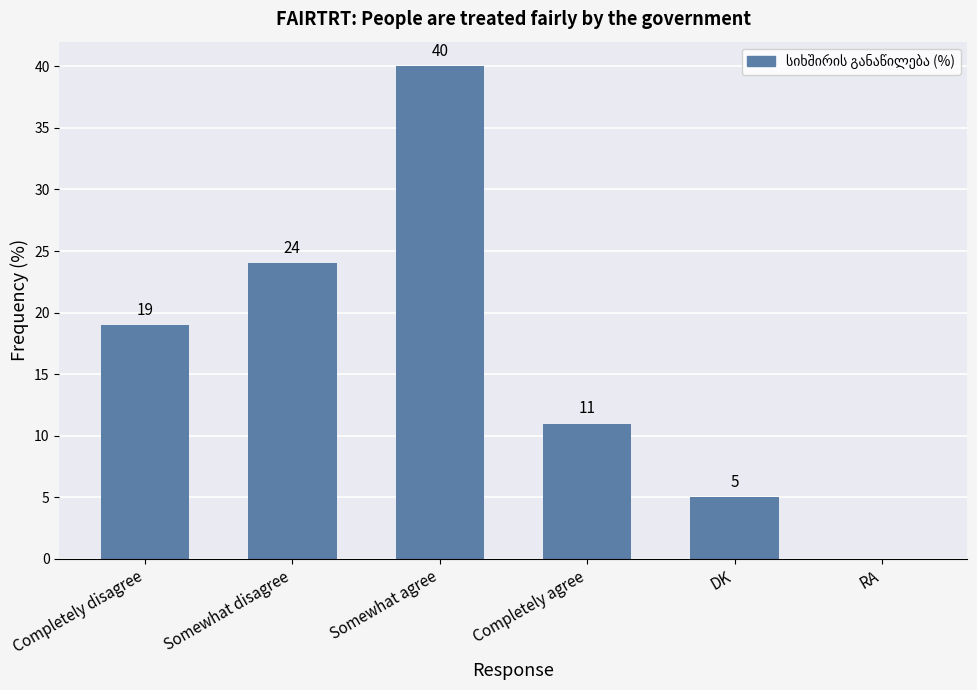

How many values are above zero?

5